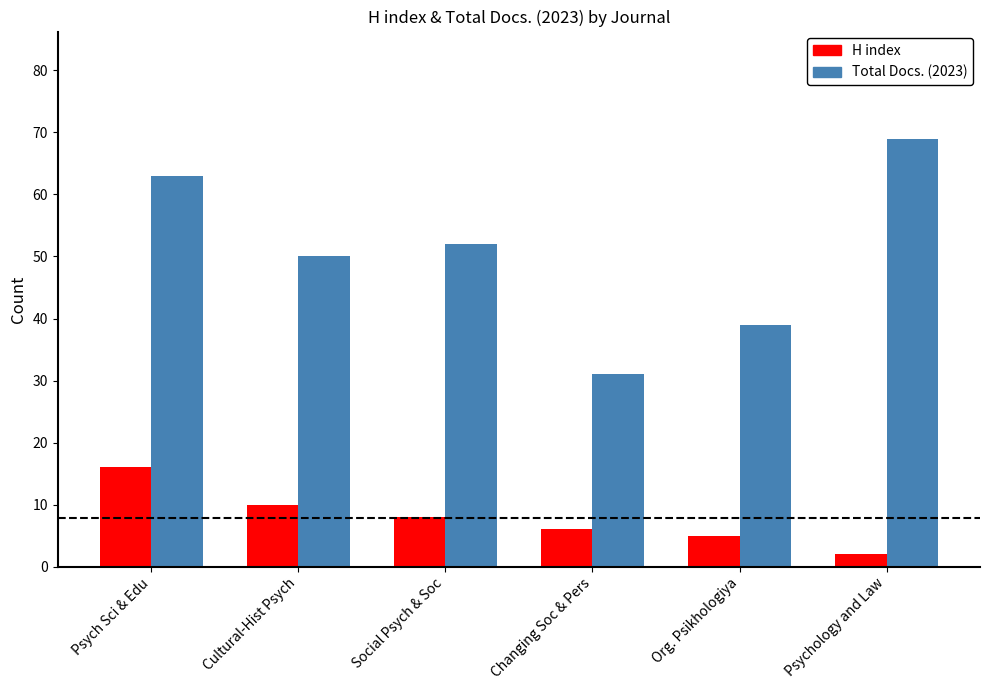

What is the difference between the maximum and second lowest values in the Total Docs. (2023) series?

30